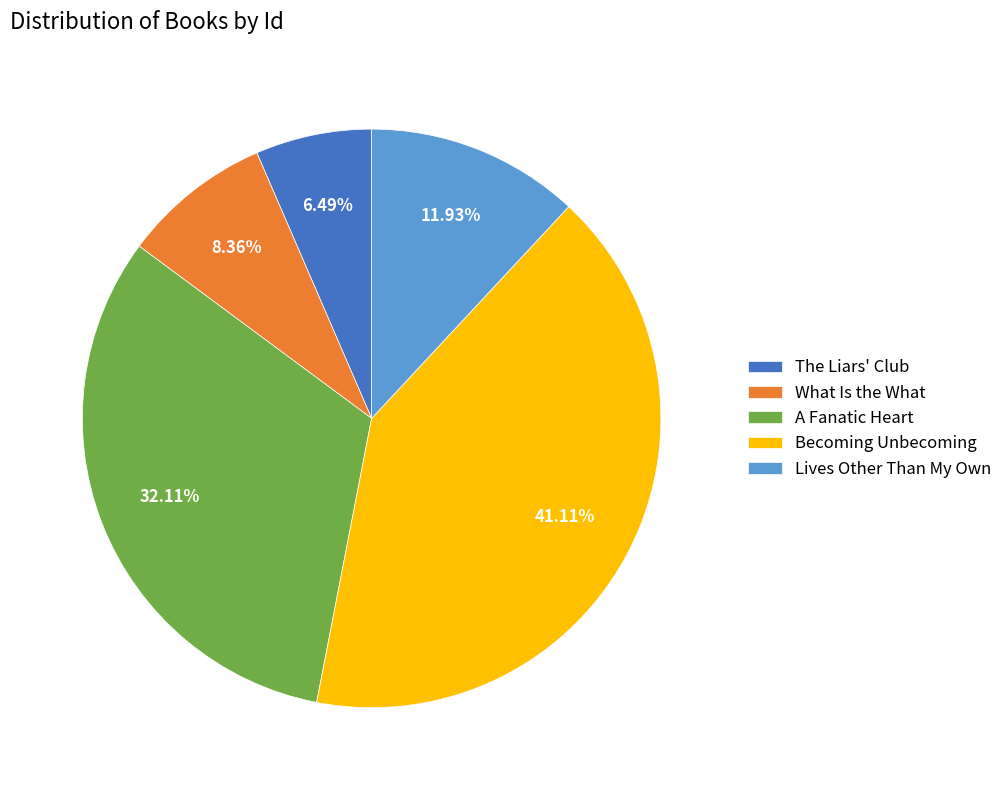

How many segments does this pie chart have?

5